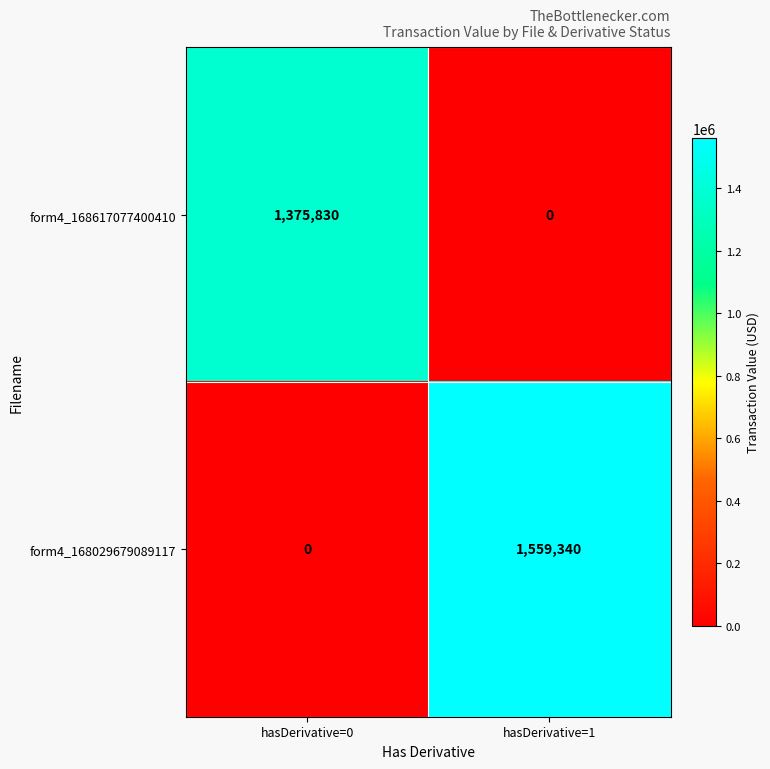

At which label does form4_168617077400410 reach its peak?

hasDerivative=0